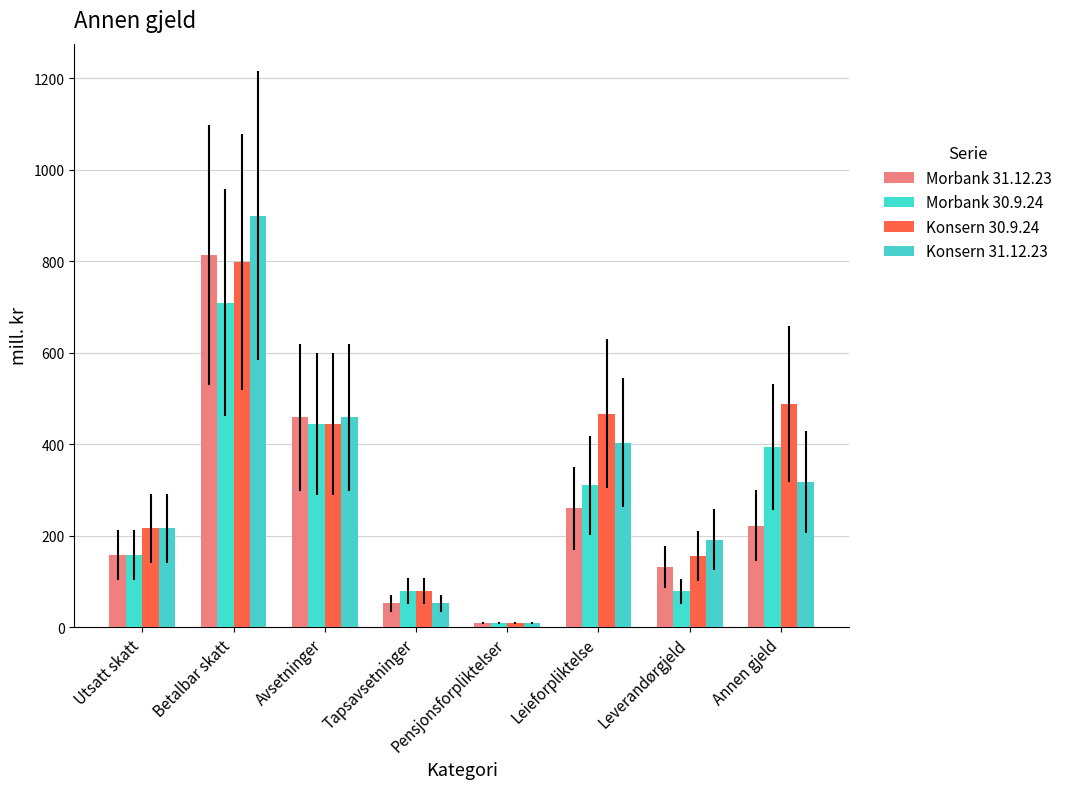

What is the difference between the Morbank 30.9.24 values at Leverandørgjeld and Avsetninger?

366